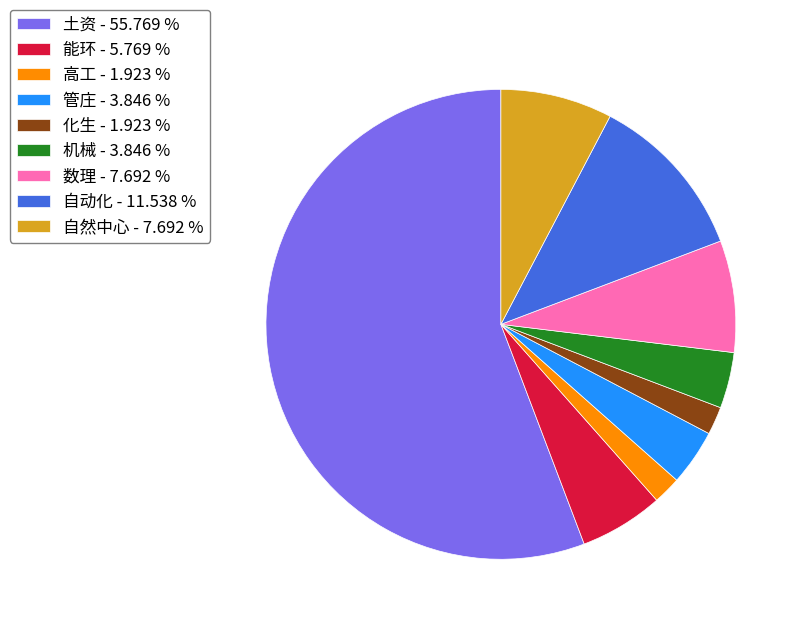

How many slices are in this pie chart?

9